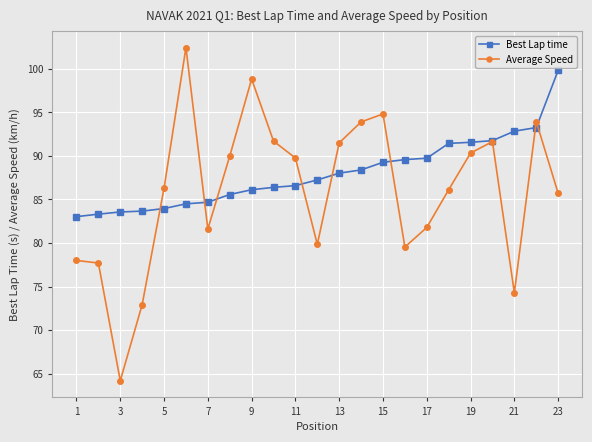

Rank the series by their maximum value, from lowest to highest.

Best Lap time, Average Speed